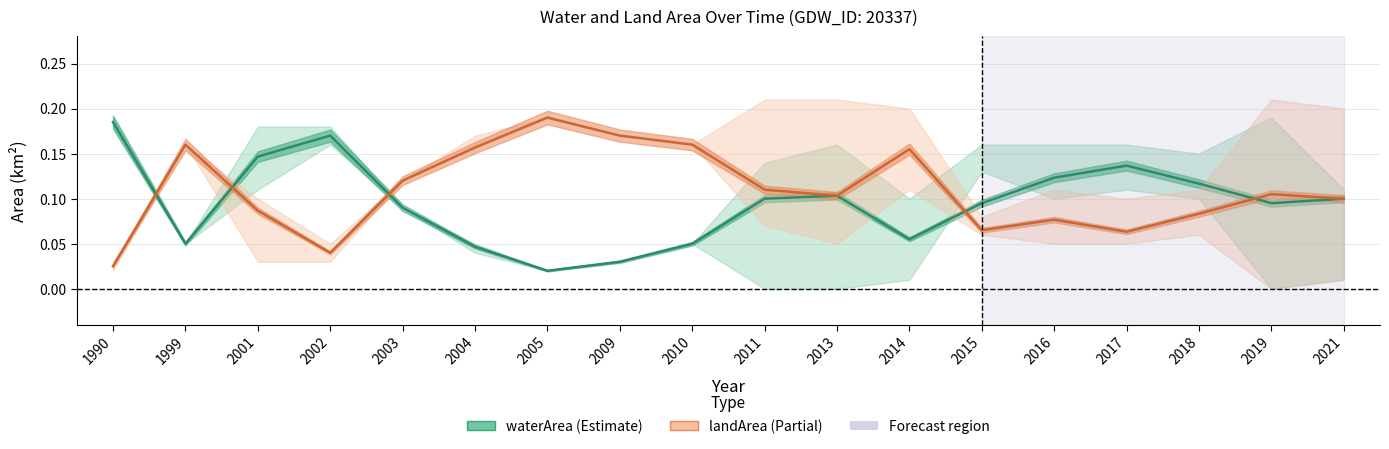

Count the waterArea values in the range 0 to 1.

18